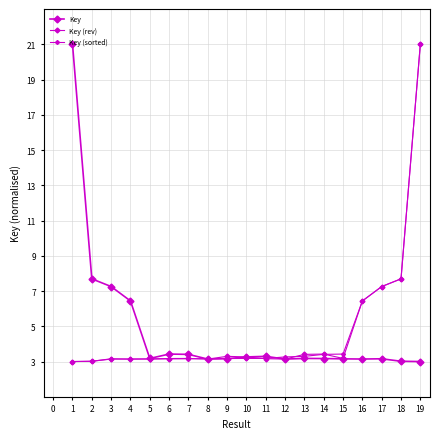

What is the sum of all Key (sorted) values?

90.2